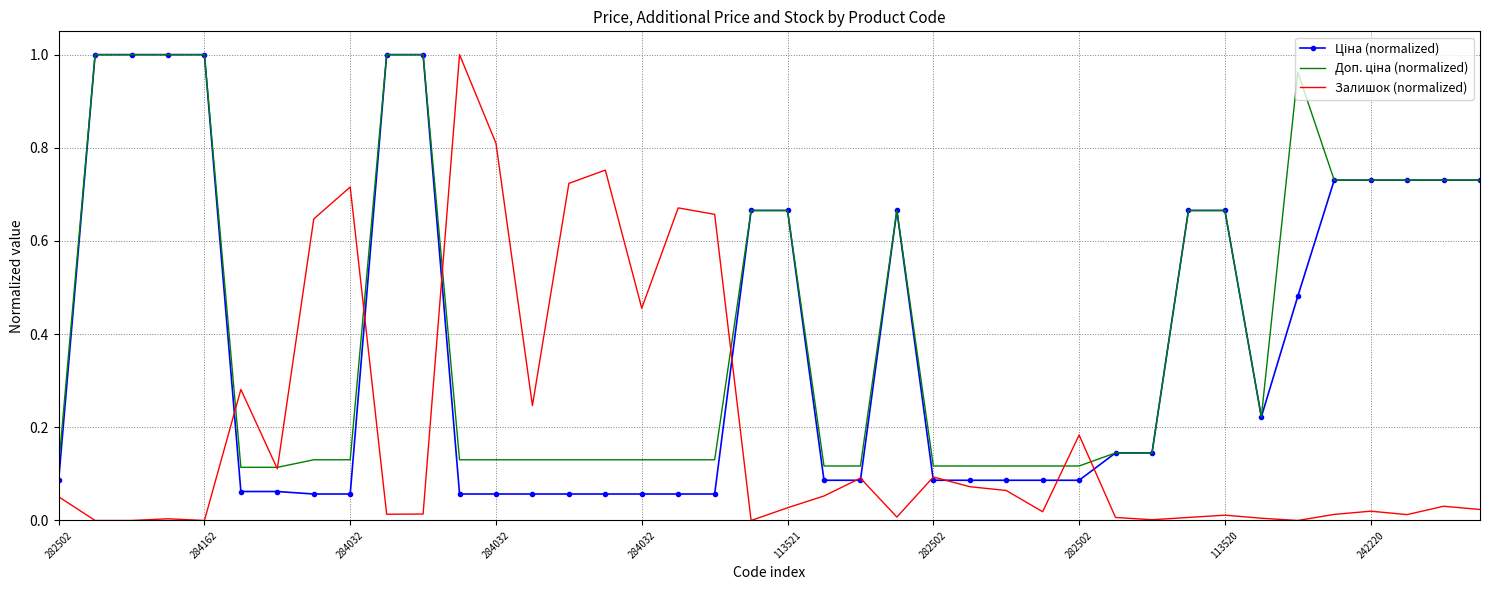

Which series has the largest range (max minus min)?

Залишок (normalized)